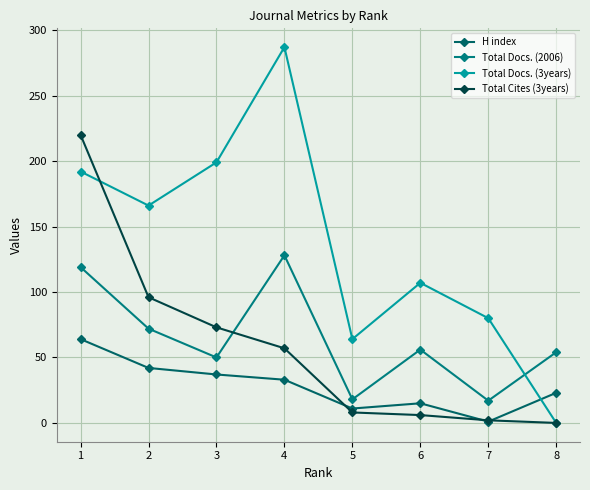

The value of H index at 4 is 33. True or false?

True